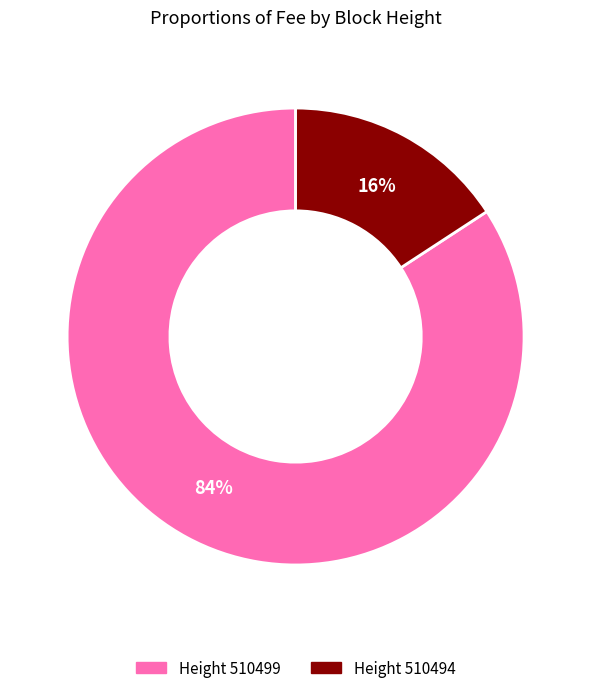

Does any single category account for the majority?

Yes